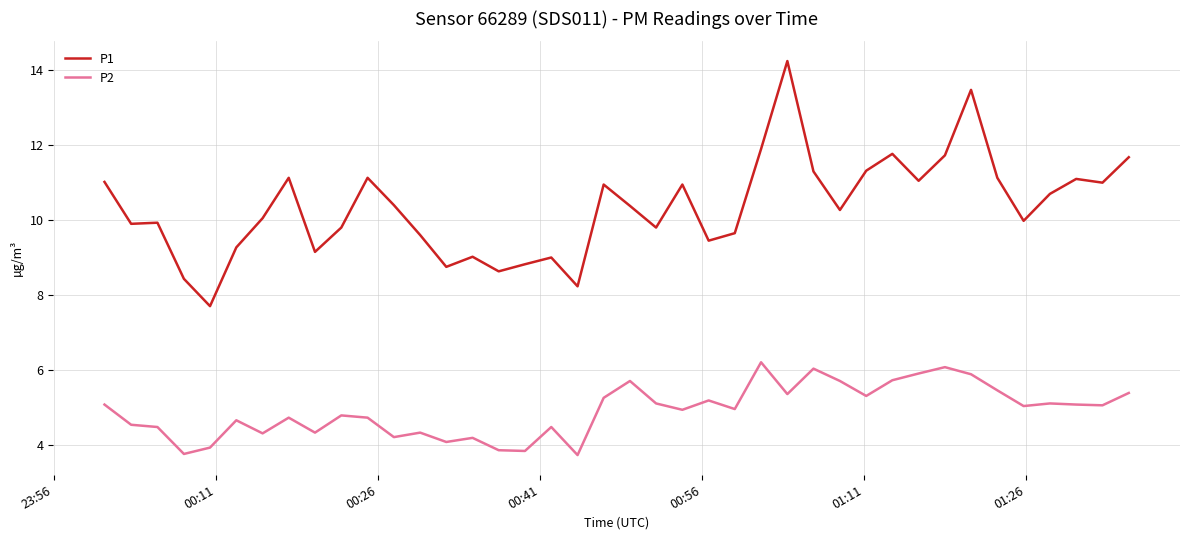

Which series has the widest spread of values?

P1